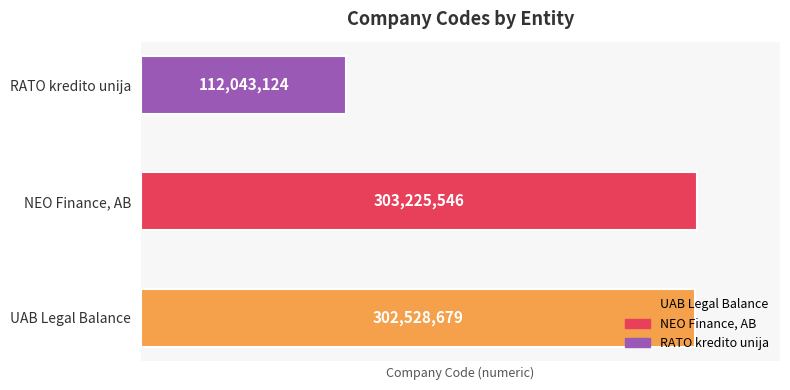

Approximately how many times larger is the value at UAB Legal Balance compared to RATO kredito unija?

2.7